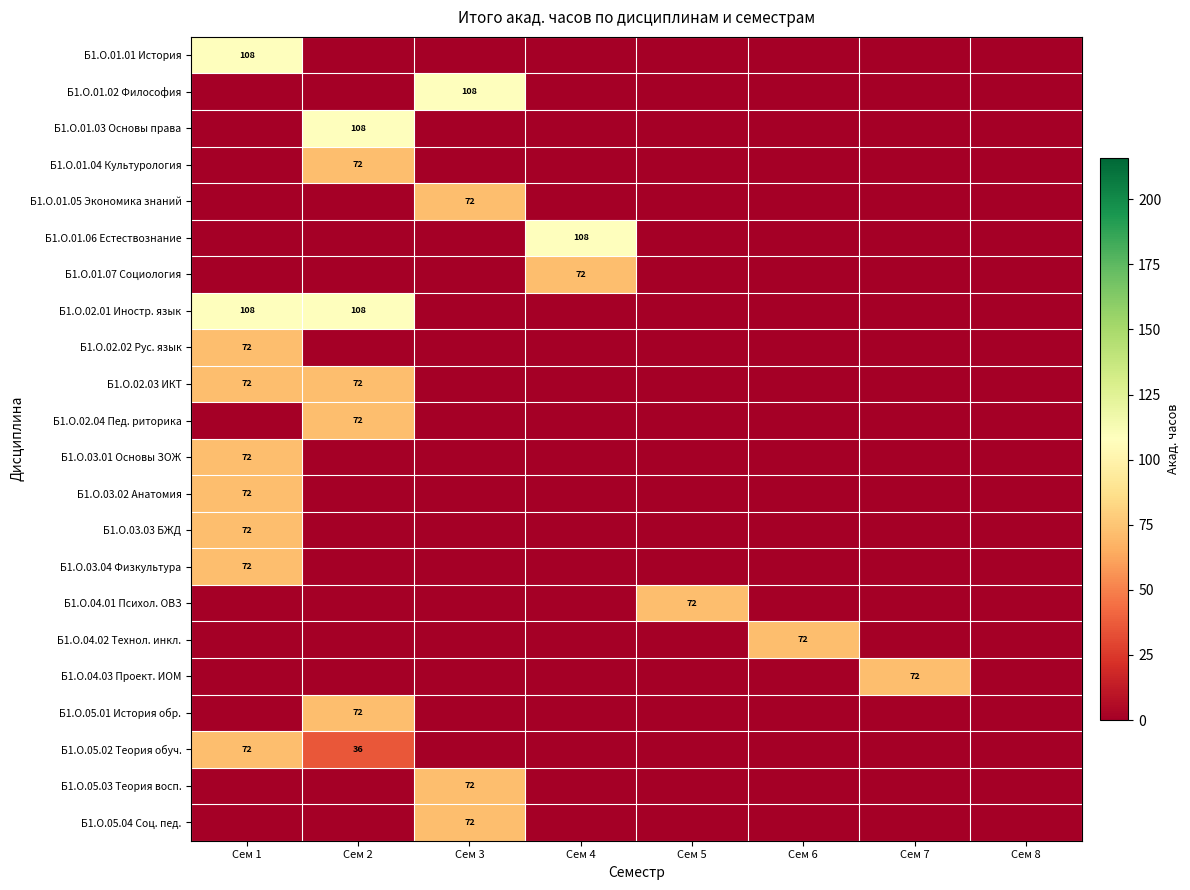

Is it true that Б1.О.04.03 Проект. ИОМ equals 0 at Сем 6?

True